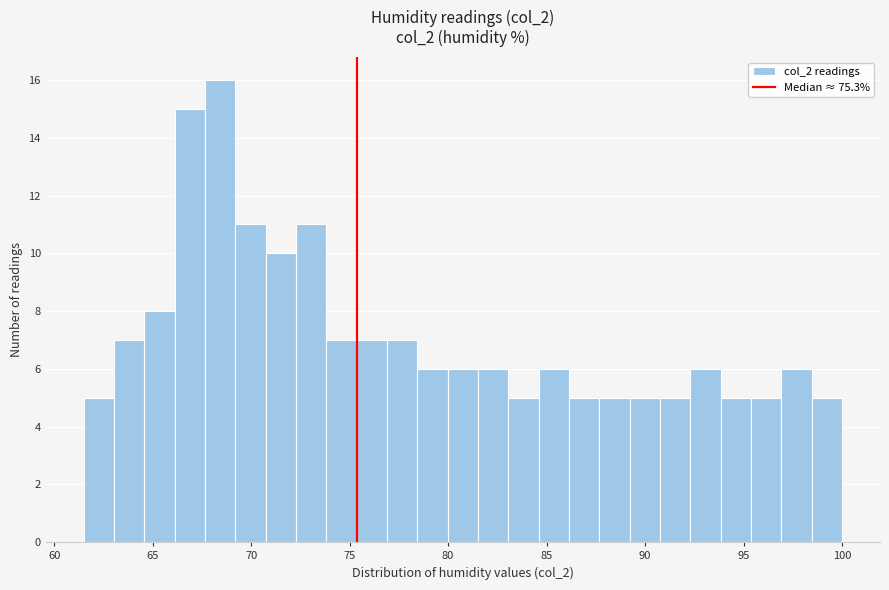

Read against the x-axis, roughly where is the centre of the tallest bar?

68.5